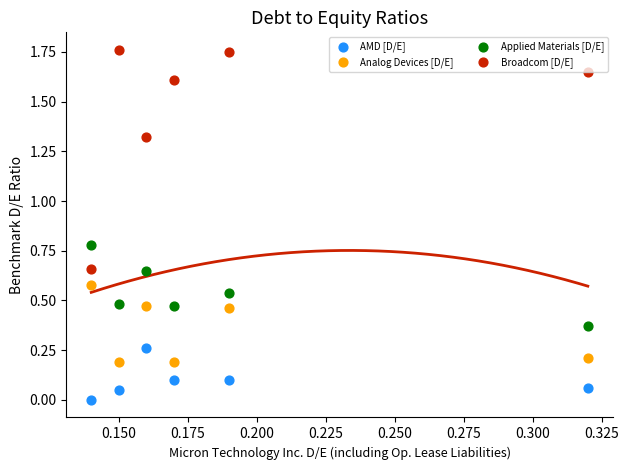

What are all the series names shown in the legend?

AMD [D/E], Analog Devices [D/E], Applied Materials [D/E], Broadcom [D/E]